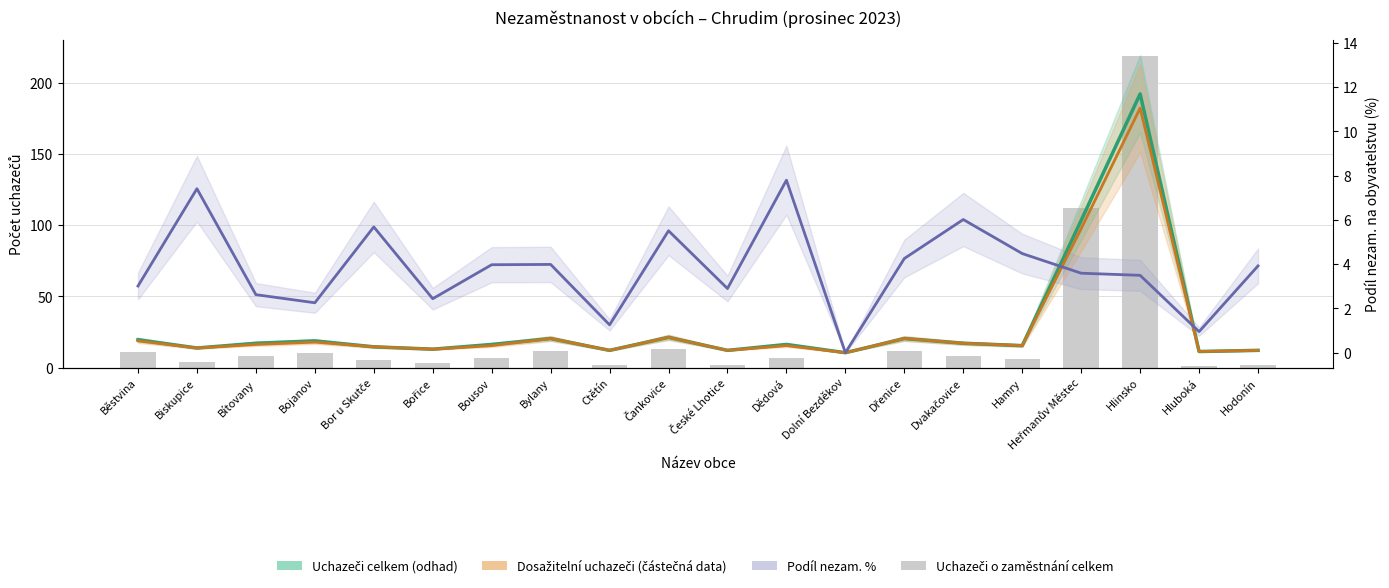

What is the value of the 11th bar from the left?

2